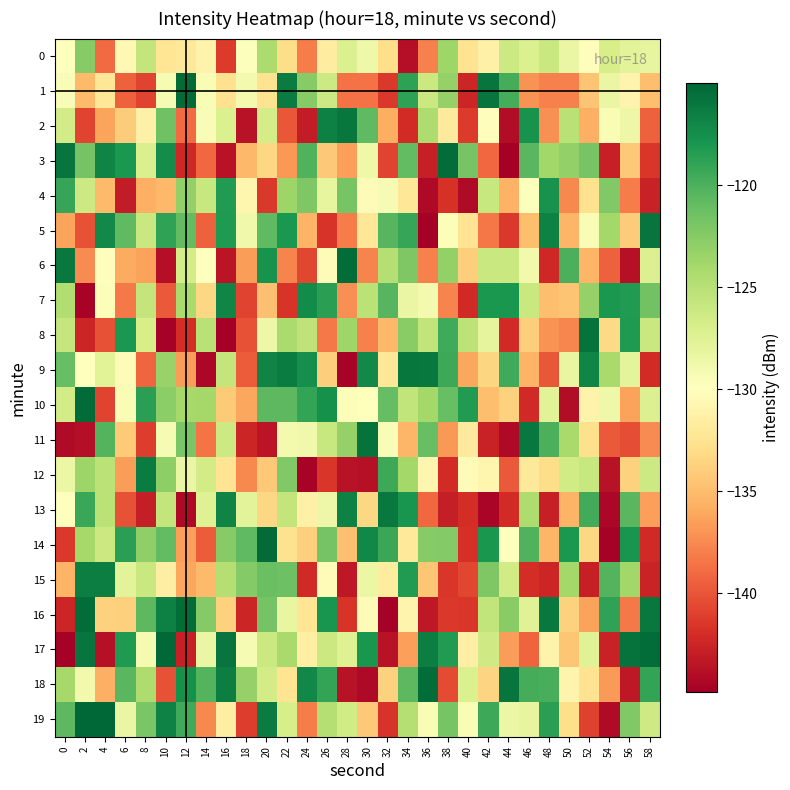

What is the greatest value displayed?

-115.0